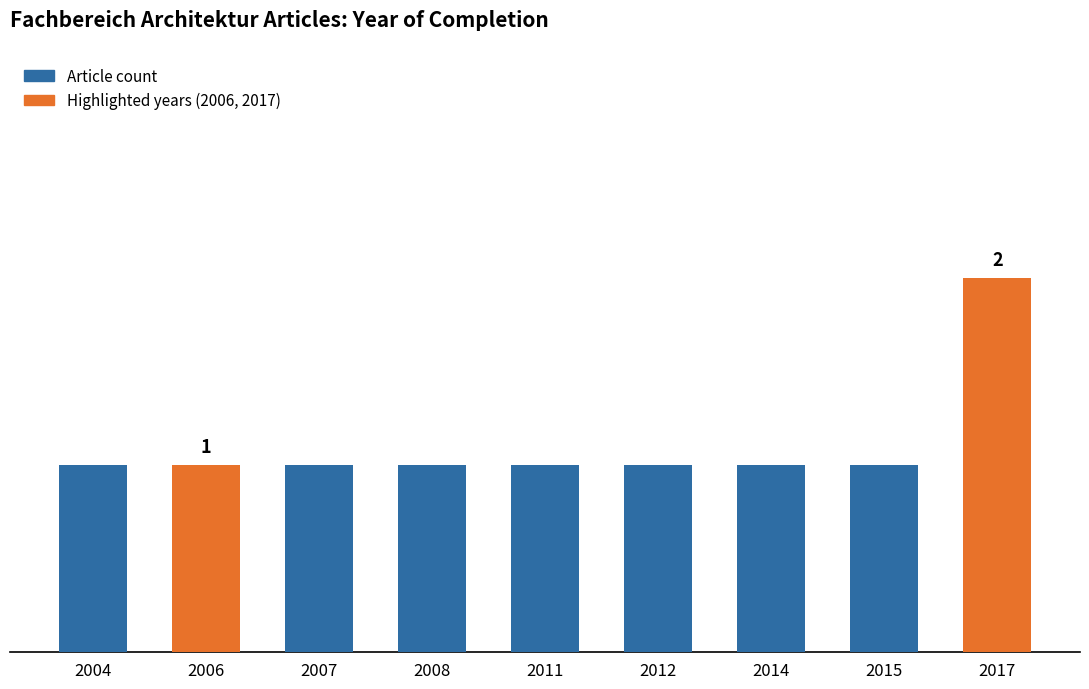

List the labels in order of value, largest first.

2017, 2004, 2006, 2007, 2008, 2011, 2012, 2014, 2015